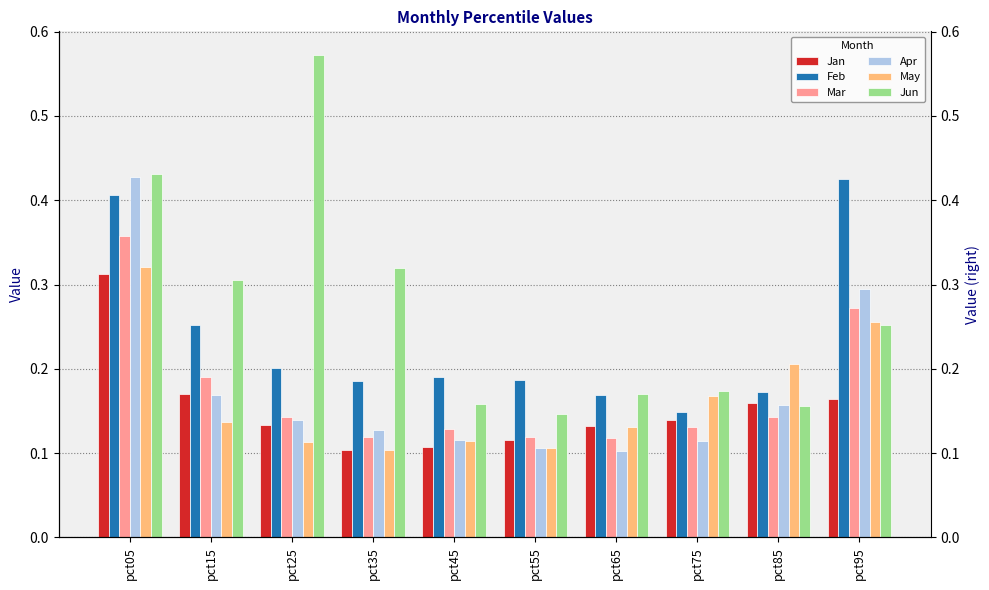

Which series has the widest spread of values?

Jun